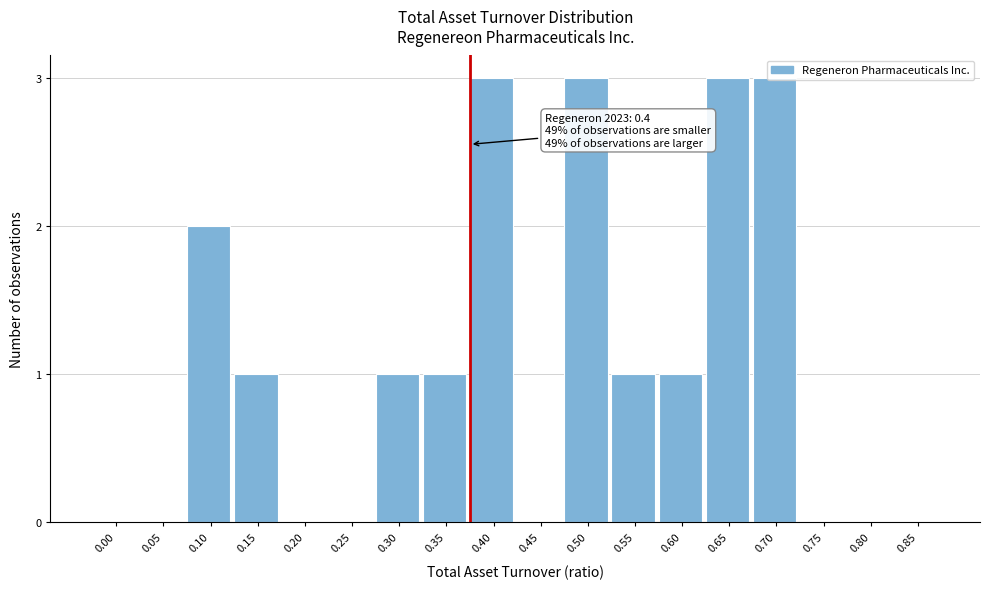

The value at 0.25 is 0. True or false?

True